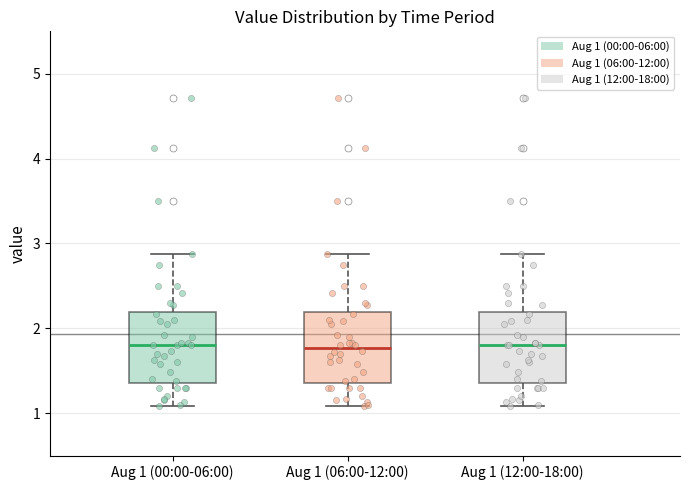

Reading left to right, read every box against the y-axis: the position of its median line, the range the box covers, and the ends of its whiskers. The values are not printed on the chart, so give them approximately, as read against the axis.

Aug 1 (00:00-06:00): median 1.8, box 1.4 to 2.2, whiskers 1.1 to 2.9
Aug 1 (06:00-12:00): median 1.8, box 1.4 to 2.2, whiskers 1.1 to 2.9
Aug 1 (12:00-18:00): median 1.8, box 1.4 to 2.2, whiskers 1.1 to 2.9